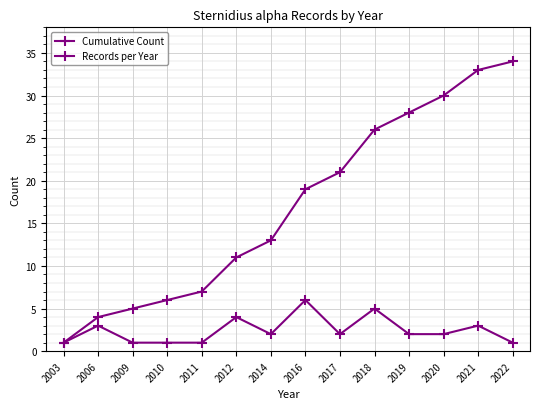

What is the value of the Records per Year point at the 13th from the left?

3